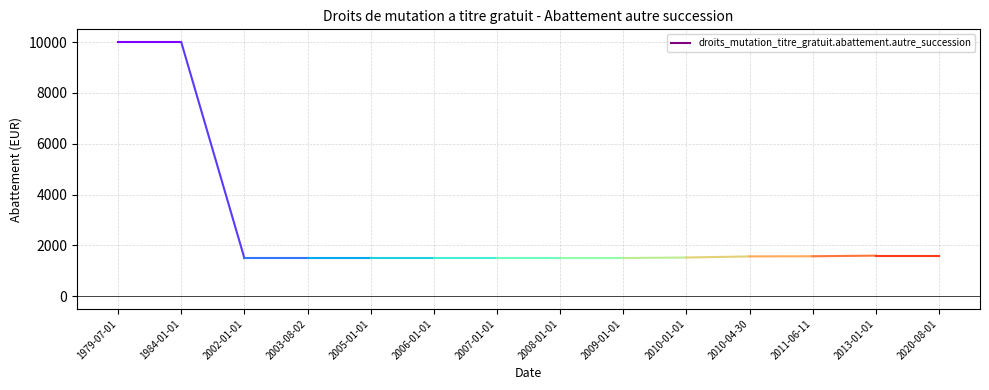

Where is the data nearest to the value 5750?

2013-01-01